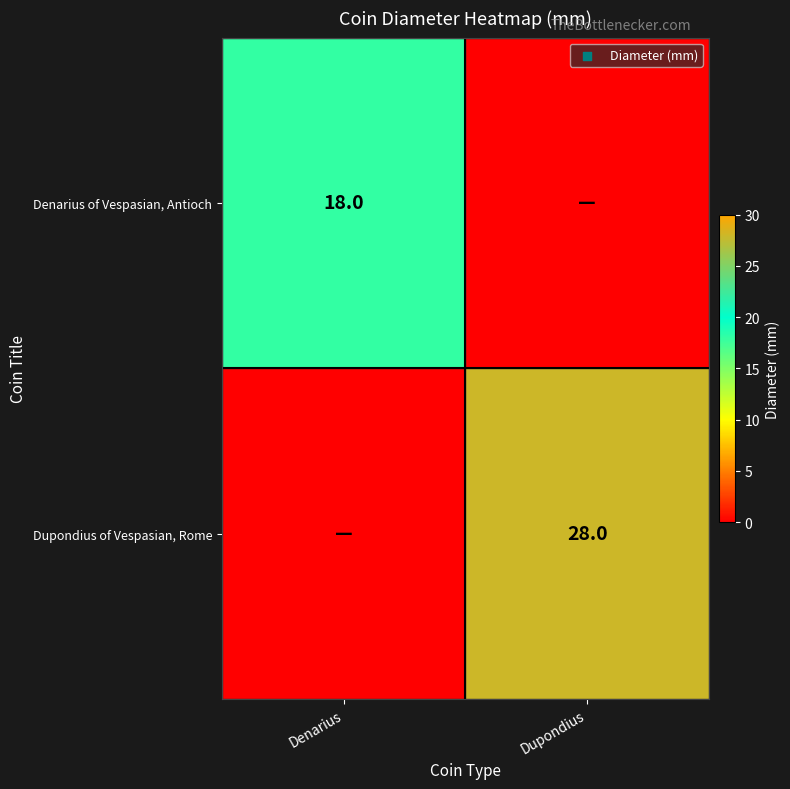

Which category has the lowest value across all series?

Dupondius